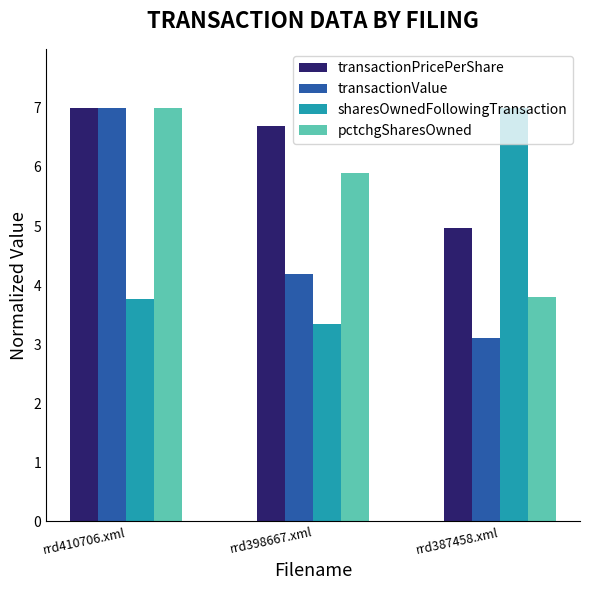

At which category does the chart reach its minimum across all series?

rrd387458.xml